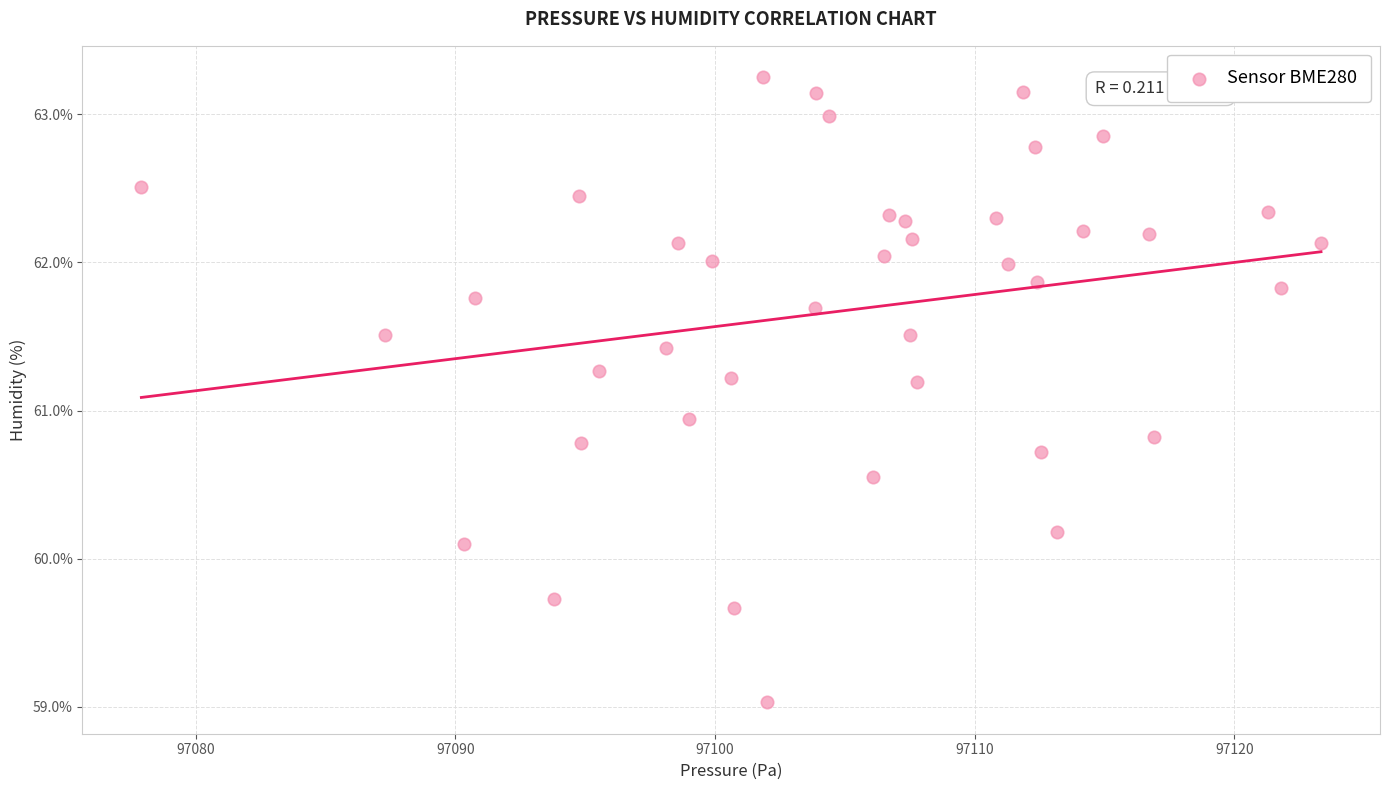

What is the range of X values (max minus min)?

45.4